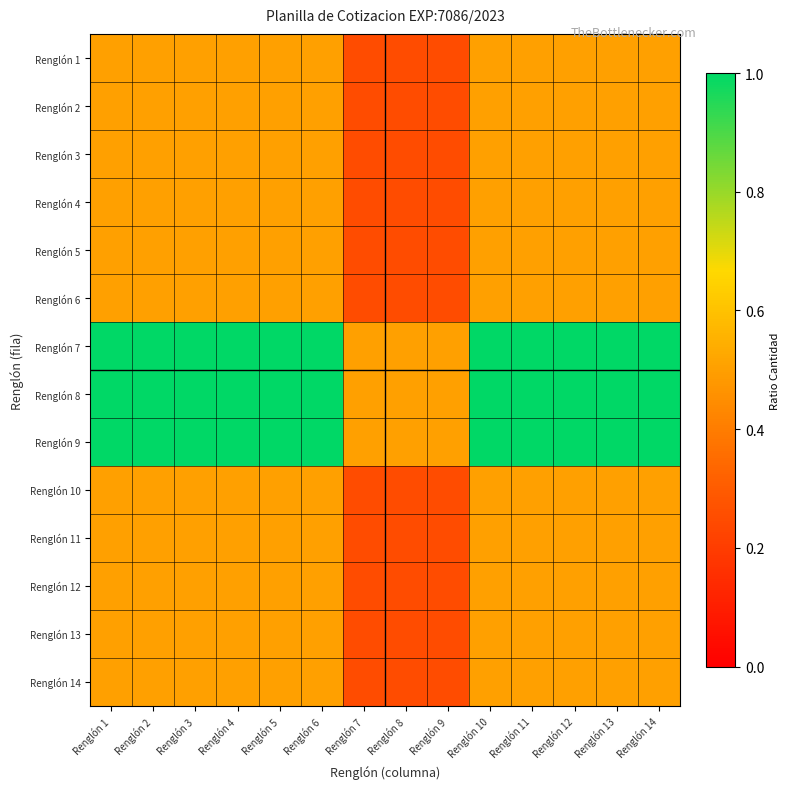

Count the number of categories in the chart.

14